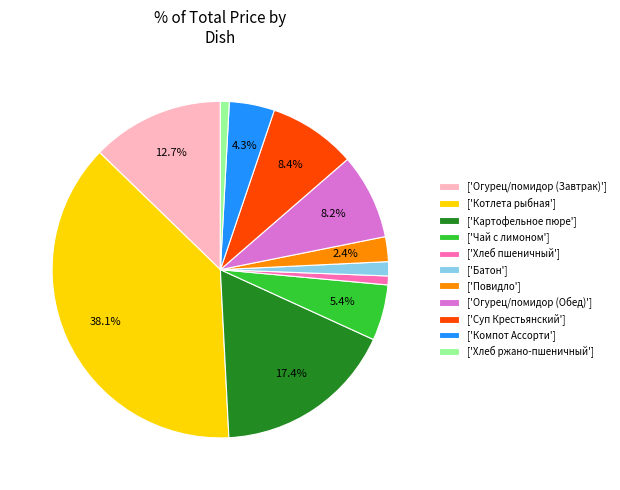

Approximately how many times larger is the value at ['Компот Ассорти'] compared to ['Суп Крестьянский']?

0.5